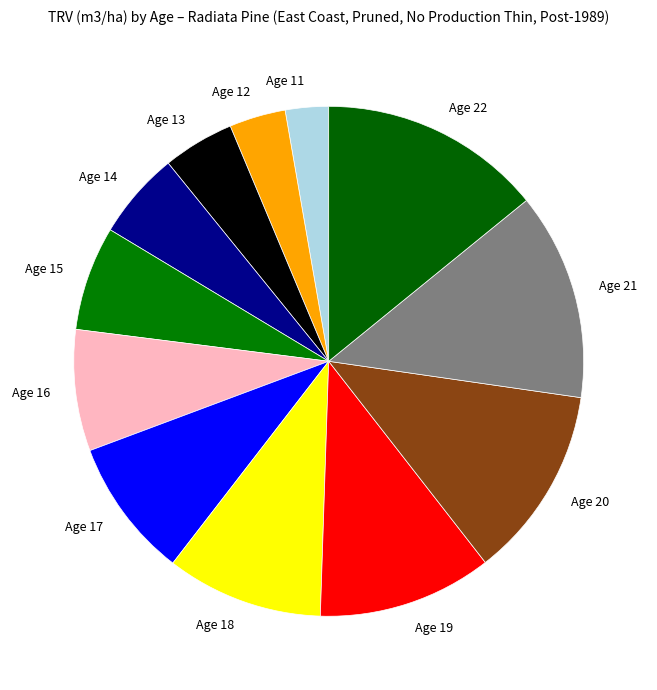

How many segments does this pie chart have?

12